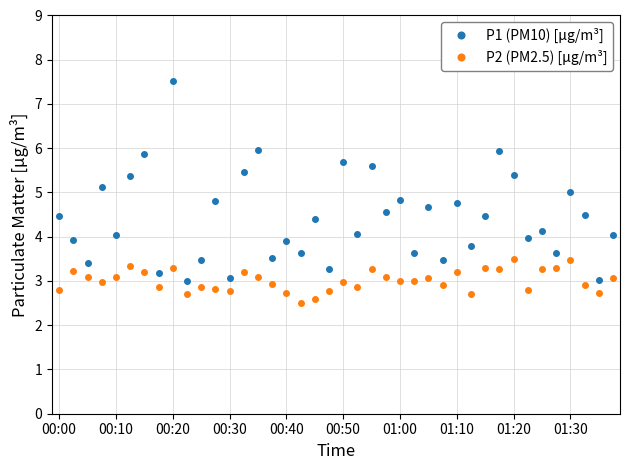

What is the average value of the P2 (PM2.5) [μg/m³] series?

3.0